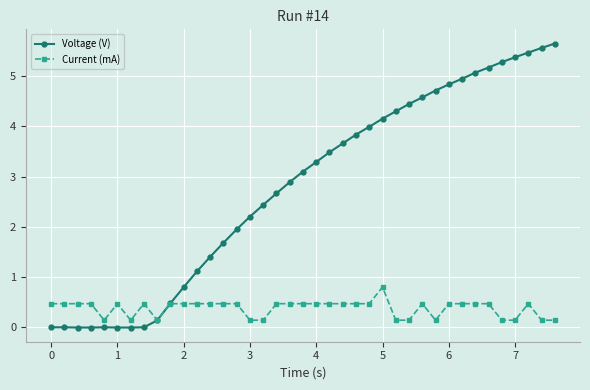

At how many categories does at least one series exceed 3?

20